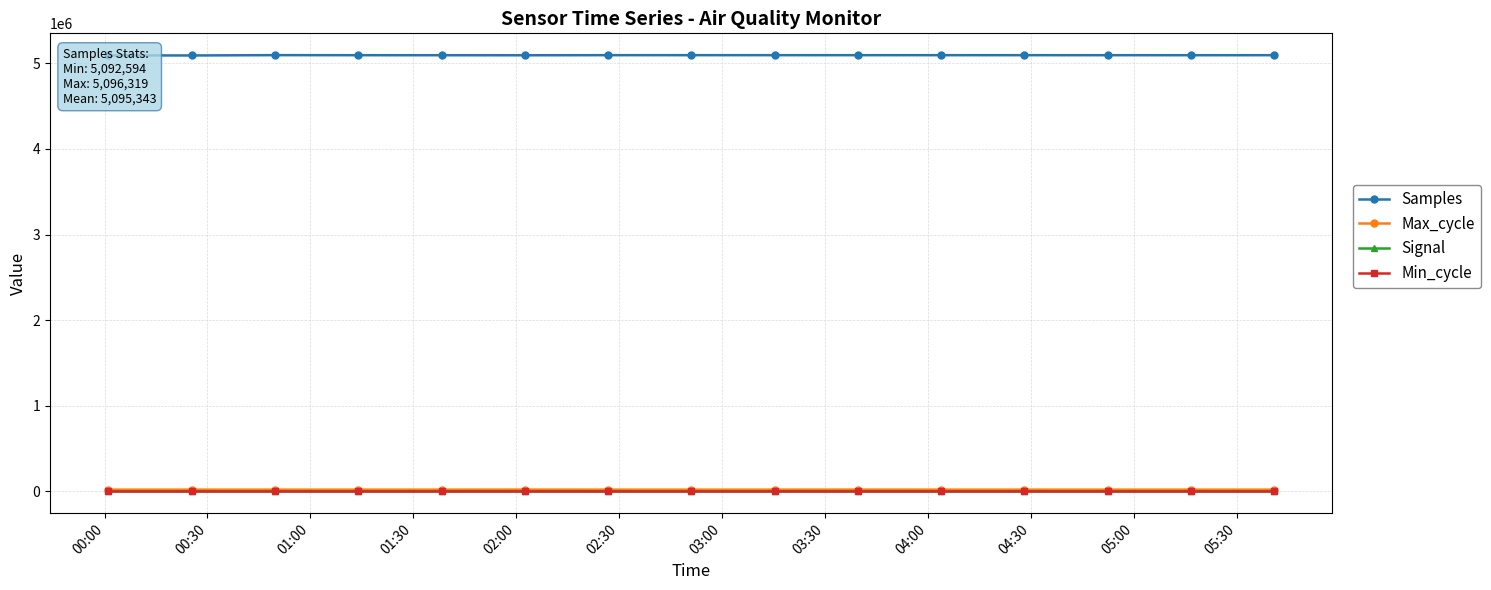

True or false: Samples has more than 0 interior local peaks.

True